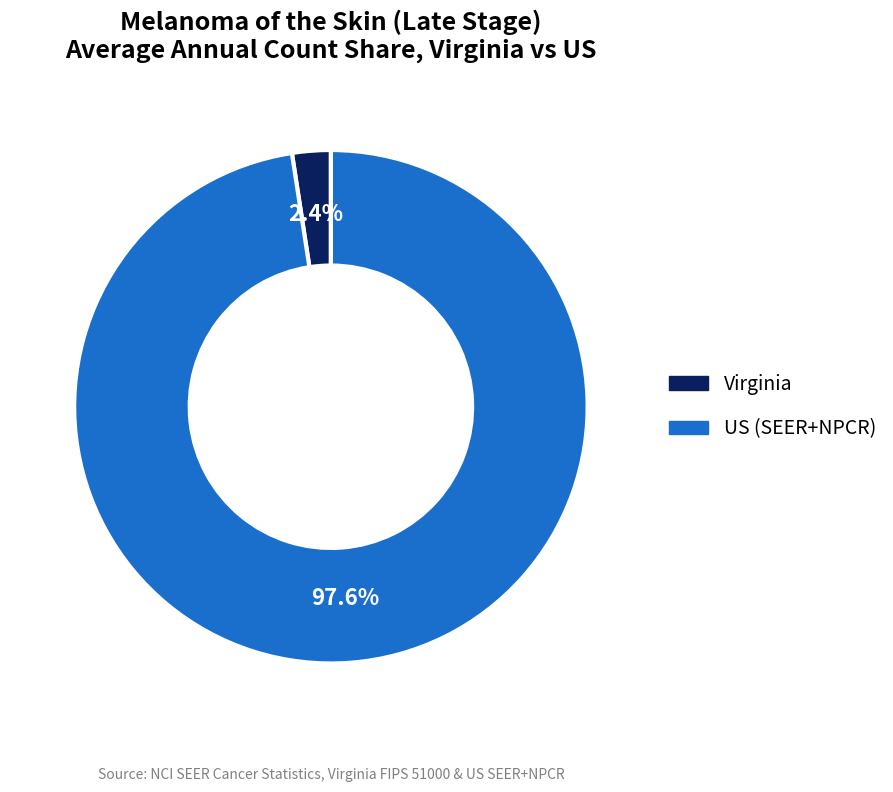

What is the smallest slice in the pie chart?

Virginia